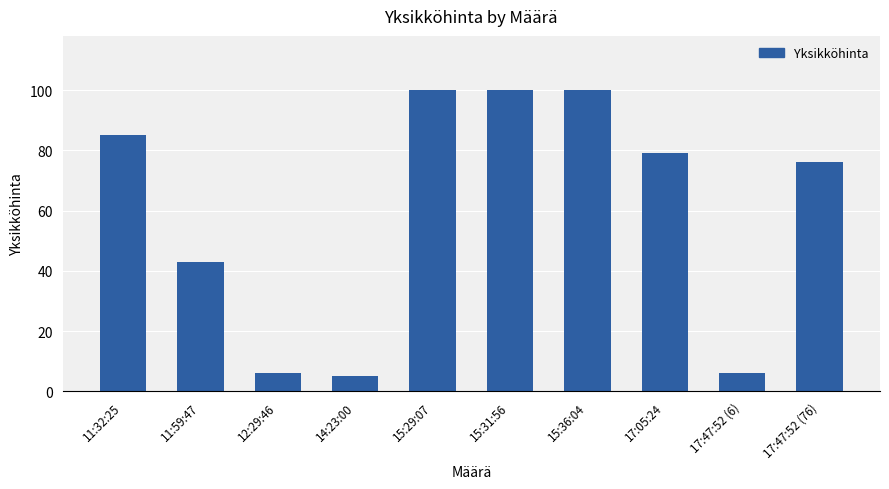

What is the sum of all values?

600